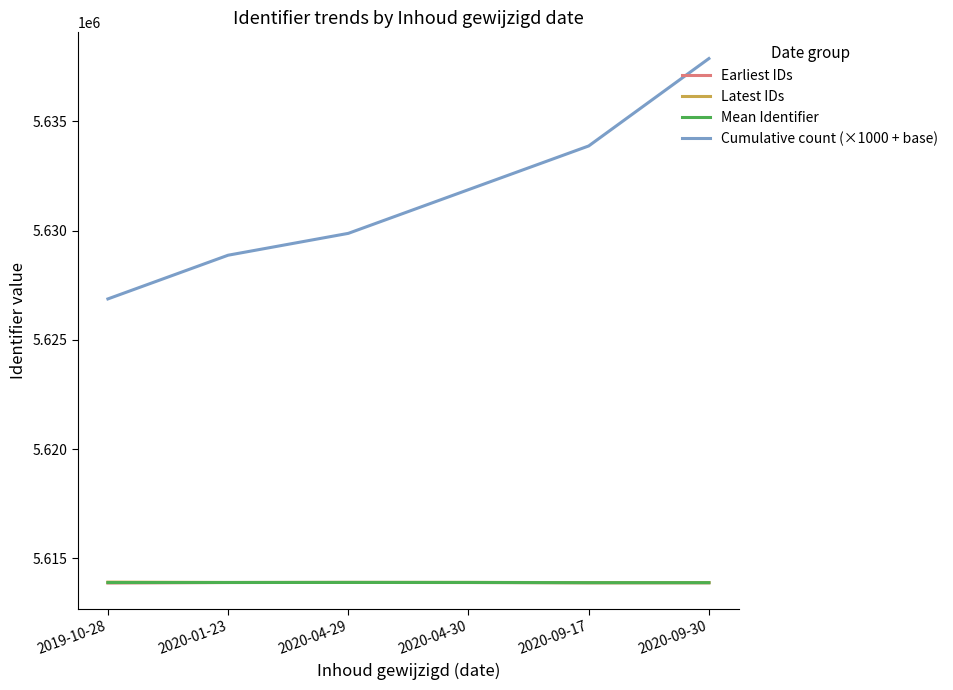

At which category is the sum across all series the highest?

2020-09-30